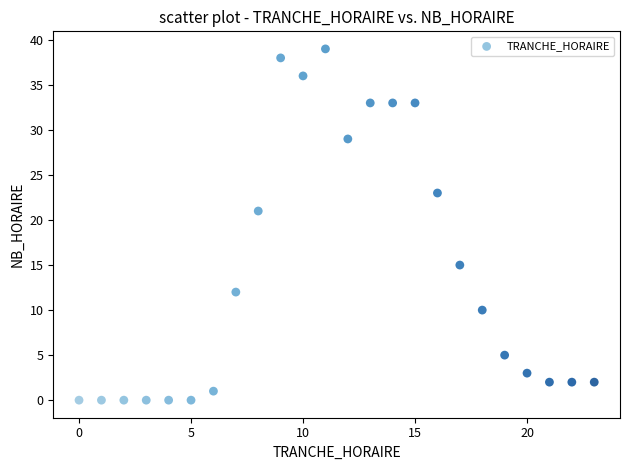

What Y value in the scatter plot is closest to 19?

21